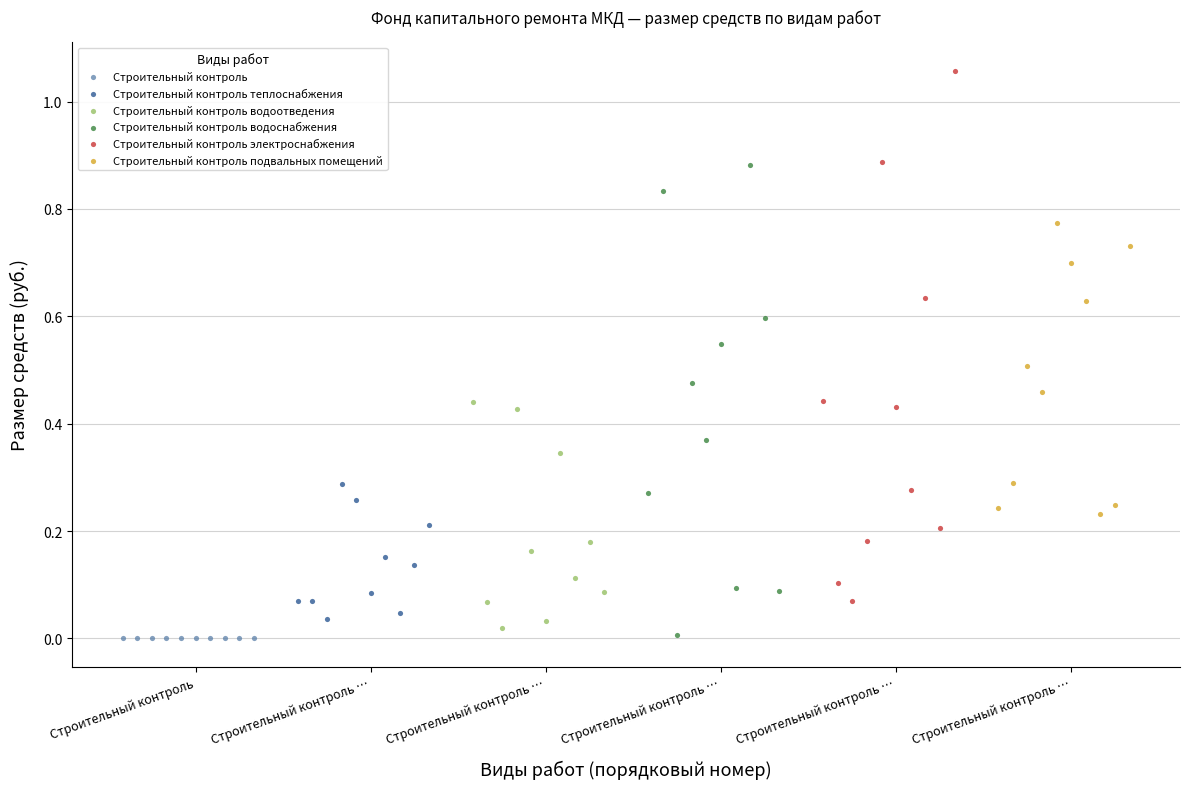

Which series reaches the maximum Y coordinate?

Строительный контроль электроснабжения